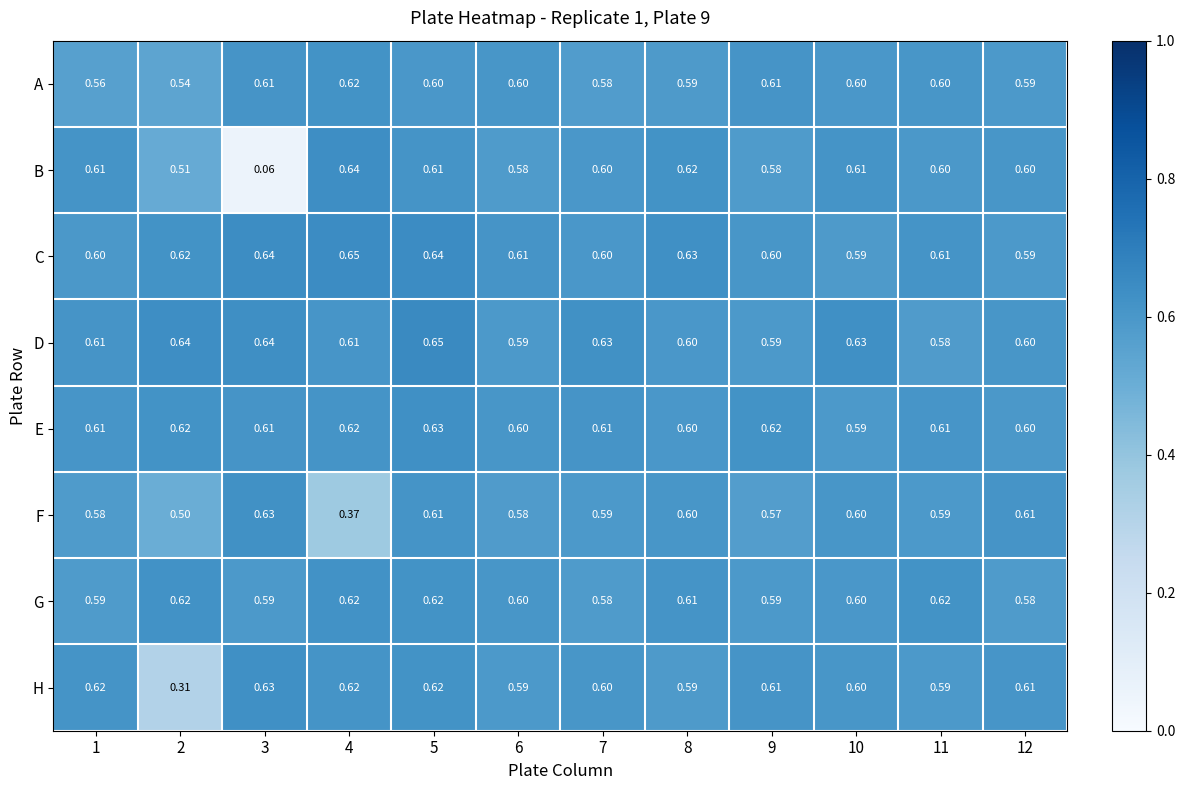

Which series has the widest spread of values?

B